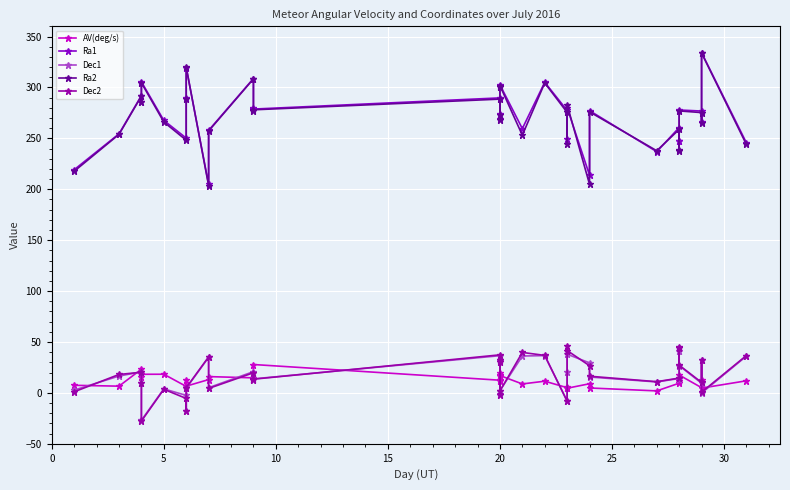

Reading left to right, extract all data points from this chart.

AV(deg/s): 7.5	6.6	23.3	15.6	18.3	18.3	6.4	12.4	6.6	13.1	16.0	14.8	19.9	27.9	12.5	17.4	11.5	19.8	17.0	8.8	11.5	5.1	5.8	4.6	9.0	4.8	2.0	9.5	11.5	11.3	17.5	5.1	12.3	4.7	11.9
Ra1: 219.2	254.4	292.0	286.1	305.5	267.6	250.2	289.5	319.4	204.7	257.8	308.8	279.4	278.7	289.7	273.5	269.3	301.5	302.6	259.6	305.0	277.4	249.4	280.1	213.7	277.2	236.9	260.6	247.6	247.1	277.8	276.8	266.3	334.1	245.6
Dec1: 2.7	16.6	20.6	10.1	-26.8	3.9	-2.4	-17.8	4.5	34.9	5.1	20.9	14.1	13.8	36.5	-1.4	31.6	32.0	2.2	36.2	36.6	-8.1	20.9	38.0	29.5	15.6	10.7	14.1	41.3	41.5	26.8	9.5	31.9	-0.2	36.1
Ra2: 217.7	253.9	291.5	286.1	304.5	266.1	248.2	288.8	320.0	203.6	257.2	308.4	277.2	278.0	288.5	272.9	268.2	300.9	301.8	253.1	304.4	275.5	244.2	283.0	204.8	276.0	237.8	258.8	237.3	238.1	276.9	275.3	264.7	333.8	244.0
Dec2: 1.1	18.1	20.3	10.1	-27.7	3.5	-5.5	-18.3	5.1	35.4	4.3	19.8	13.0	13.5	37.4	-2.5	30.4	32.1	1.8	39.7	36.8	-8.1	45.9	41.6	26.7	16.4	11.0	14.6	44.7	44.5	27.2	10.3	32.4	0.7	36.7